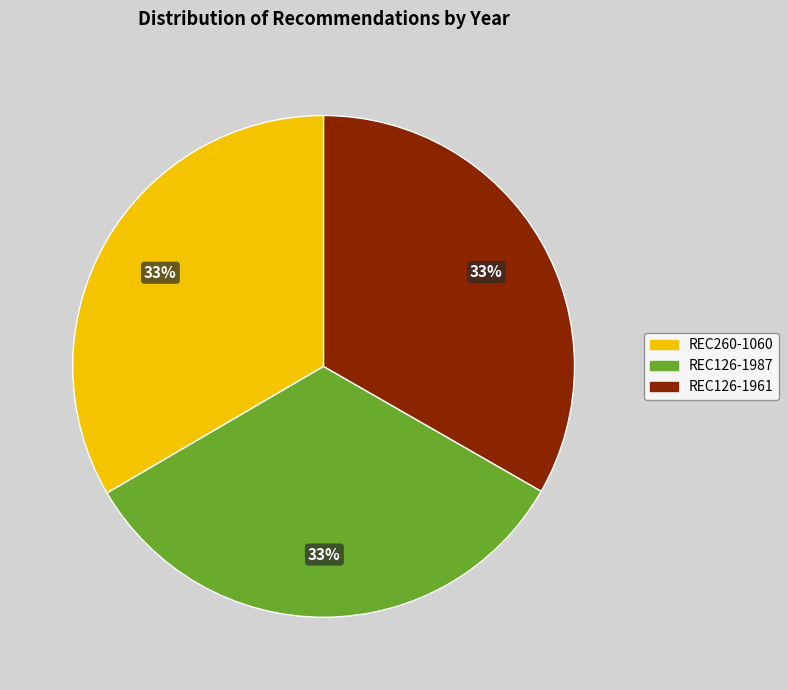

What percentage is the REC260-1060 slice, to the nearest percent?

33%